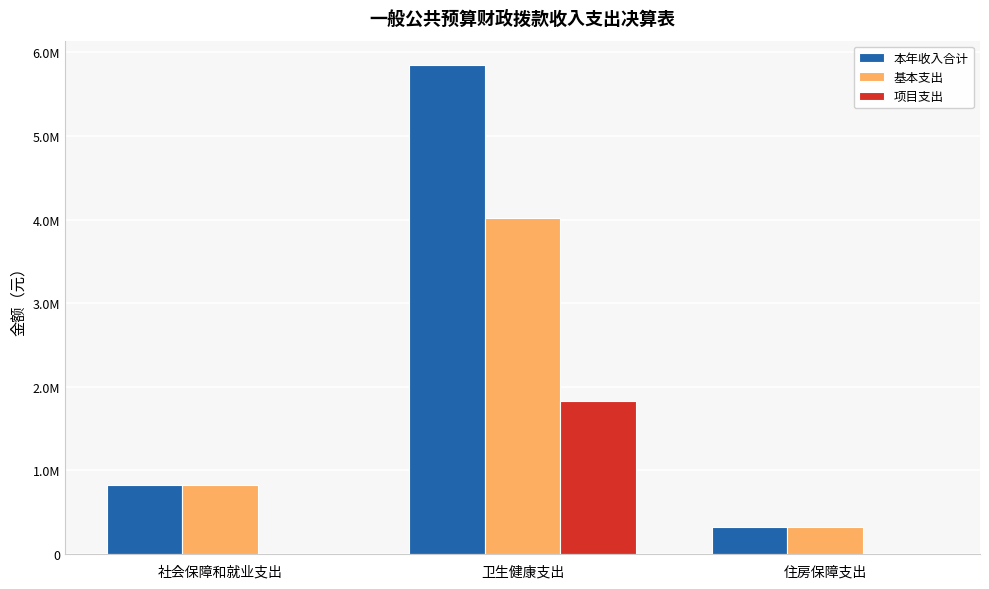

Reading left to right, extract all data points from this chart.

本年收入合计: 社会保障和就业支出=825973.5	卫生健康支出=5847189.7	住房保障支出=321270.0
基本支出: 社会保障和就业支出=825973.5	卫生健康支出=4021539.7	住房保障支出=321270.0
项目支出: 社会保障和就业支出=0.0	卫生健康支出=1825650.0	住房保障支出=0.0